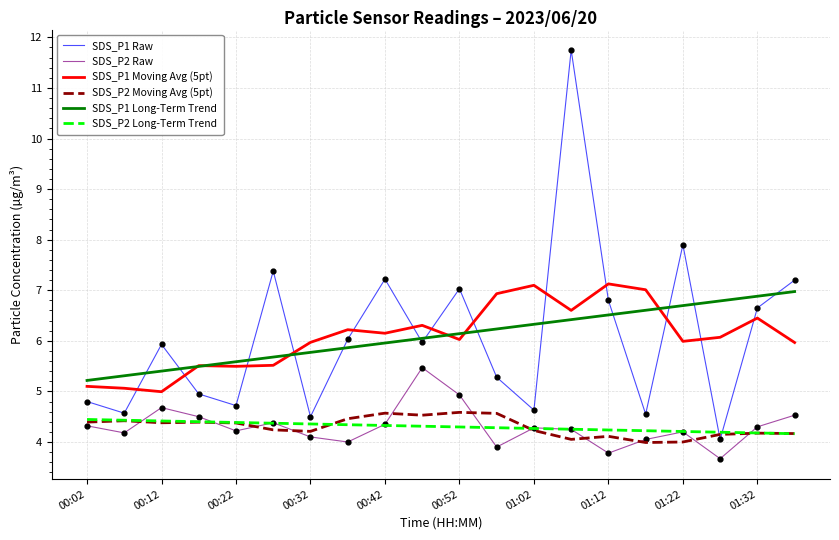

True or false: SDS_P2 Moving Avg (5pt) and SDS_P1 Moving Avg (5pt) intersect in this chart.

False